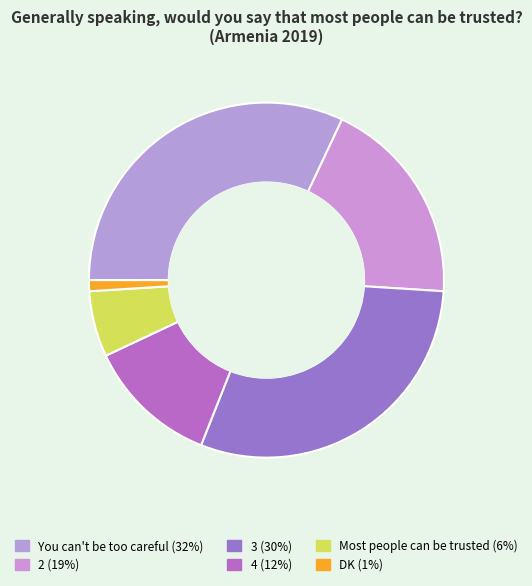

Which category has the biggest portion of the pie?

You can't be too careful